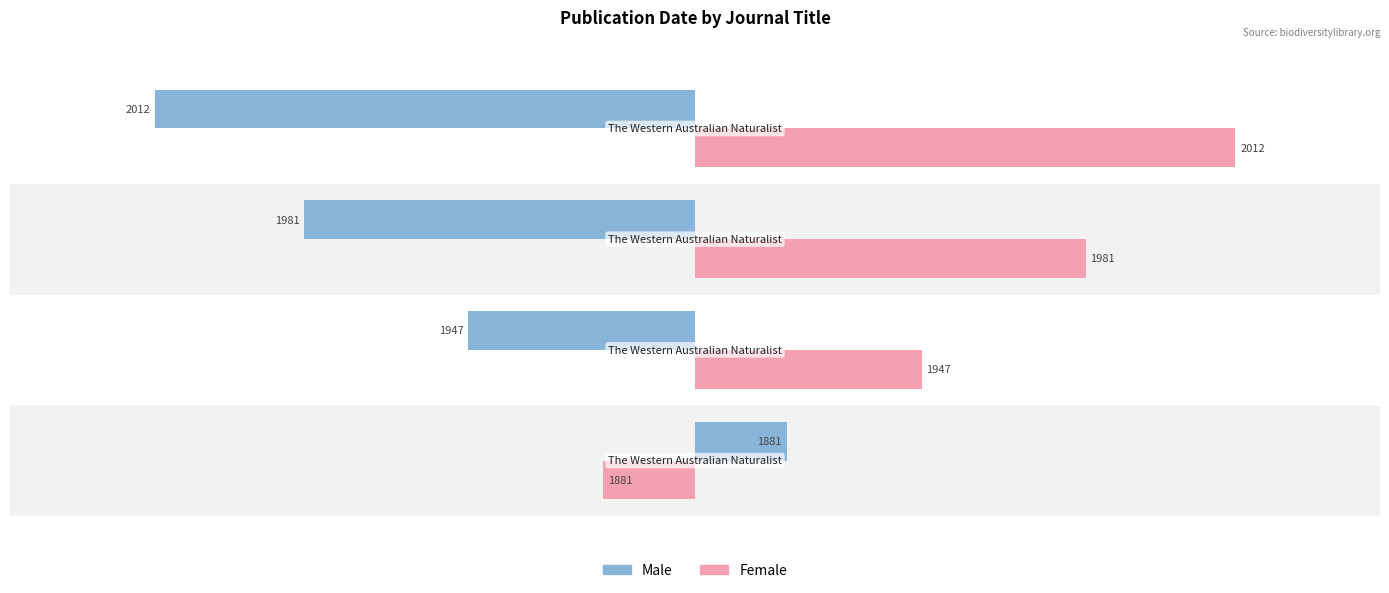

What are all the series names shown in the legend?

Male, Female